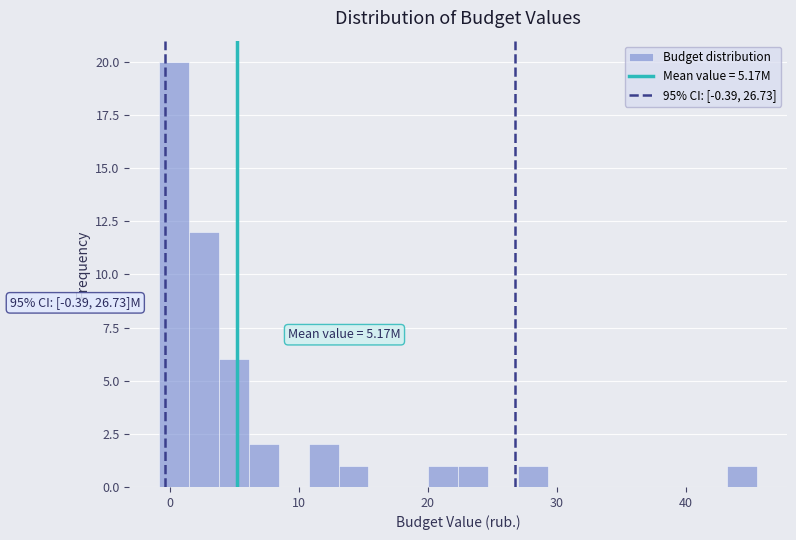

Read against the x-axis, roughly where is the centre of the tallest bar?

0